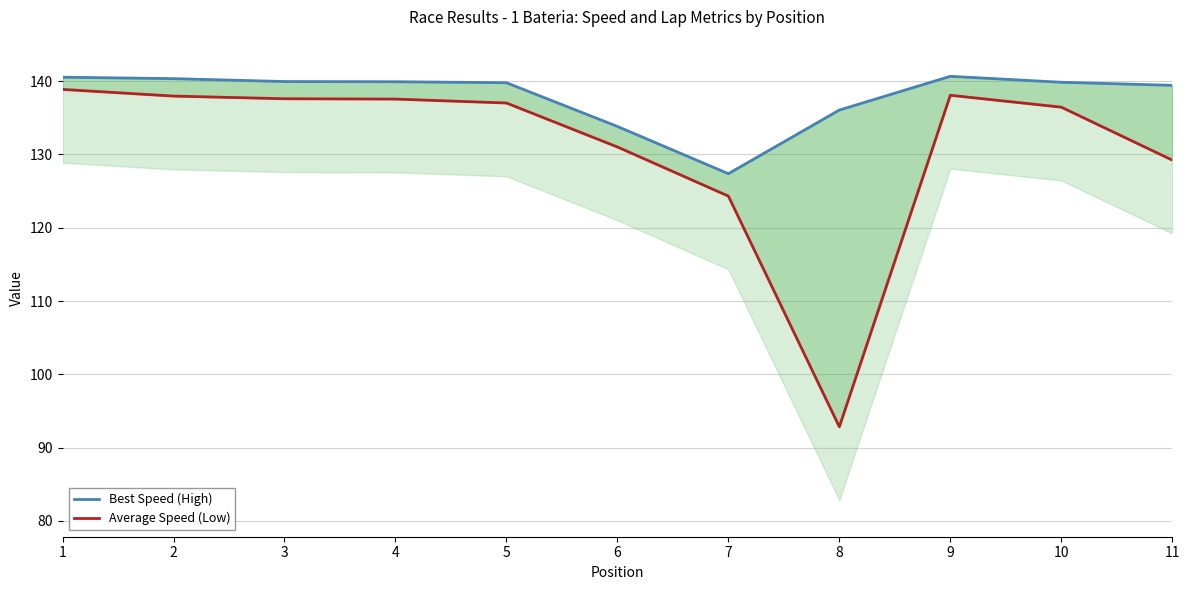

How many data points in Best Speed (High) are above 139?

8